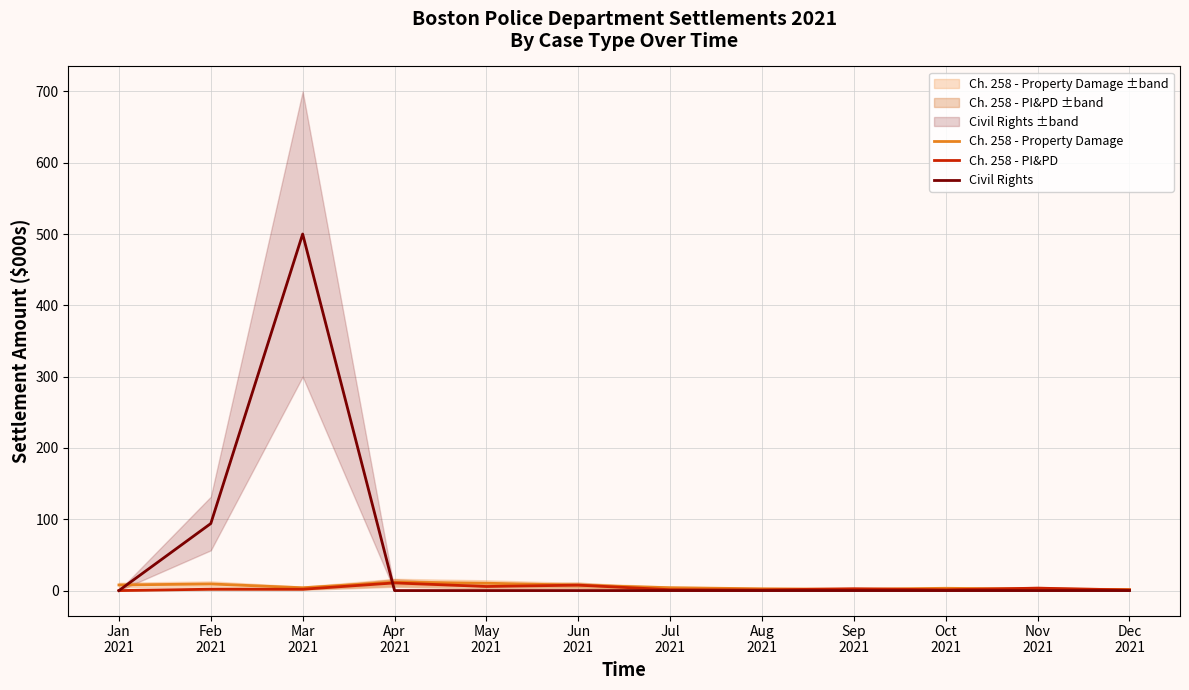

At which label does Ch. 258 - Property Damage first exceed 4?

Jan
2021